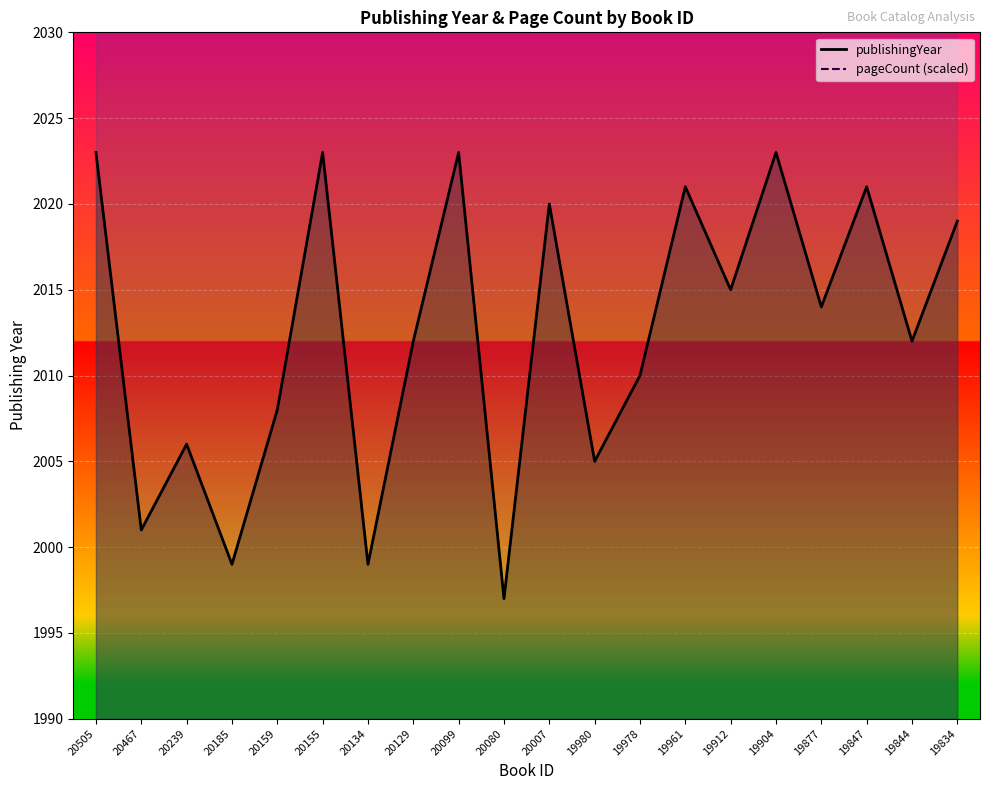

Which category has the highest value across all series?

20505